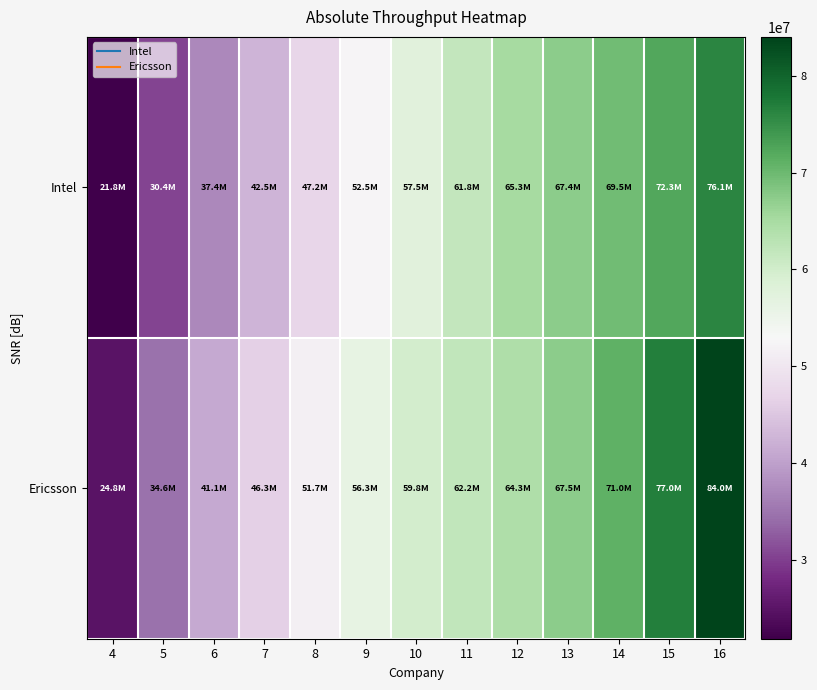

At how many categories does at least one series exceed 49464823?

9